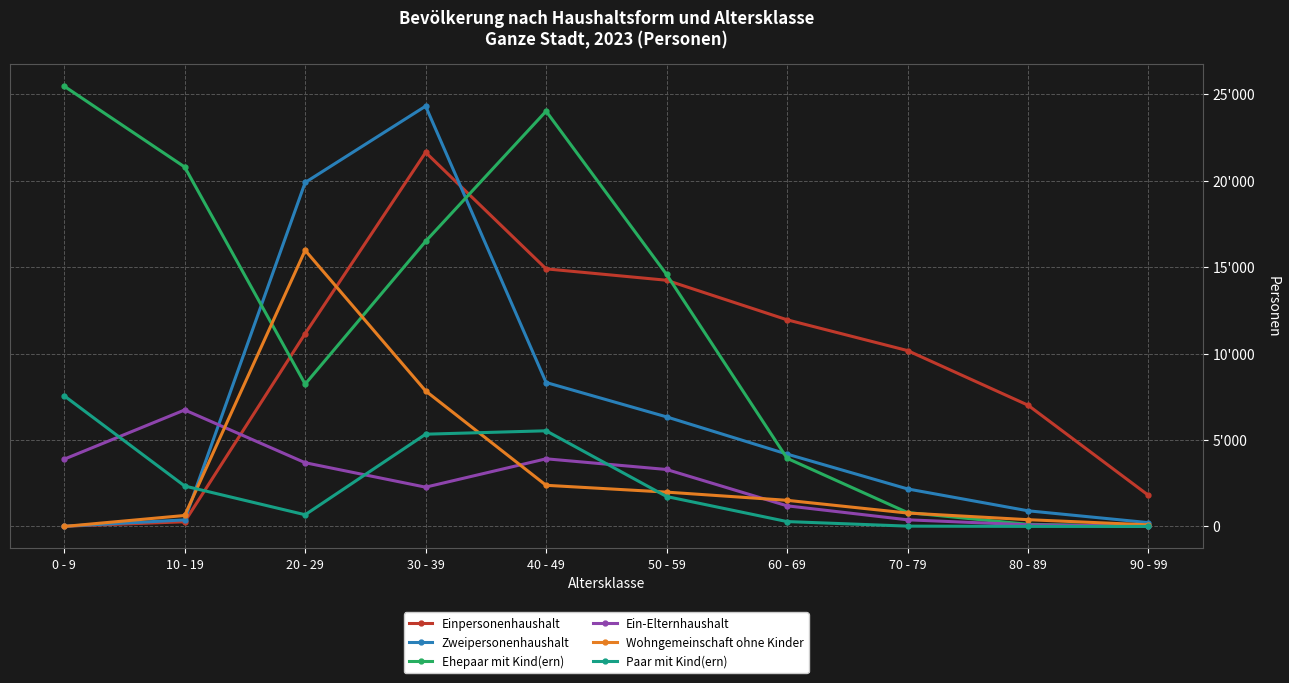

The value of Ehepaar mit Kind(ern) at 50 - 59 is 14581. True or false?

True